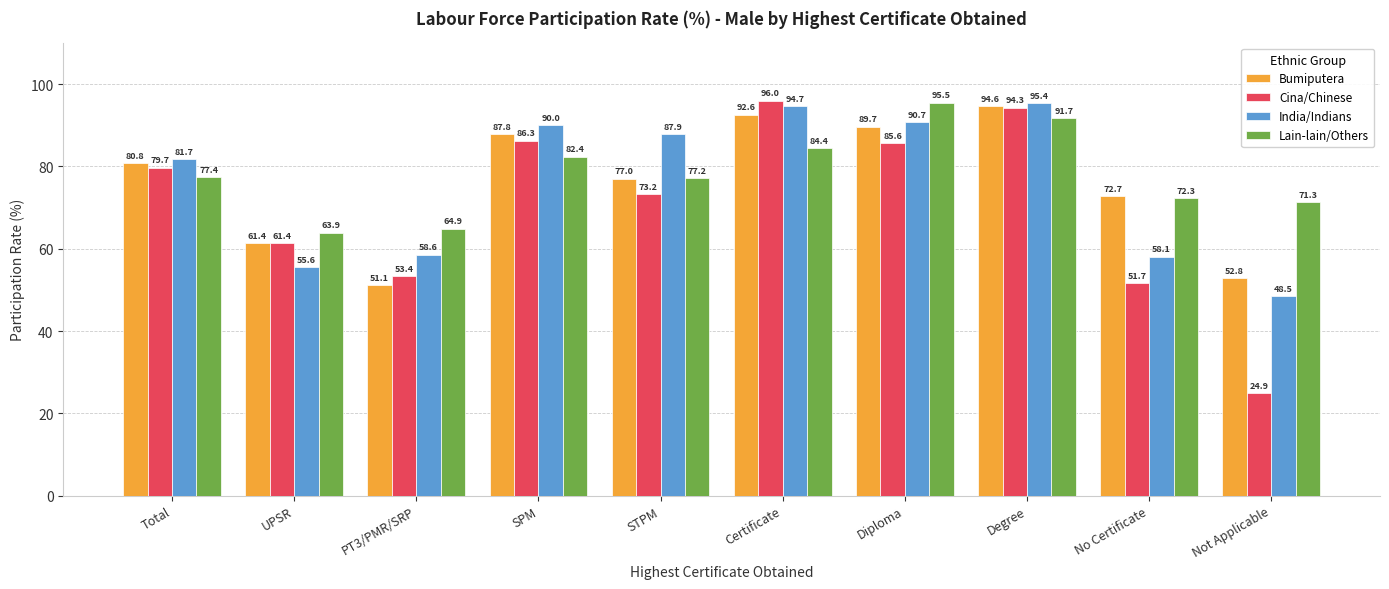

What is the difference between the highest and lowest values at Not Applicable?

46.4